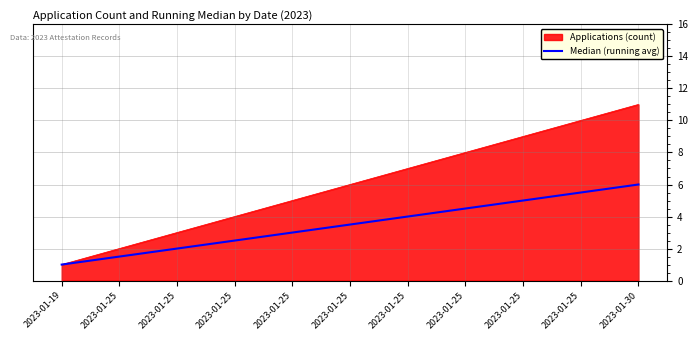

How many lines are shown in the chart?

2